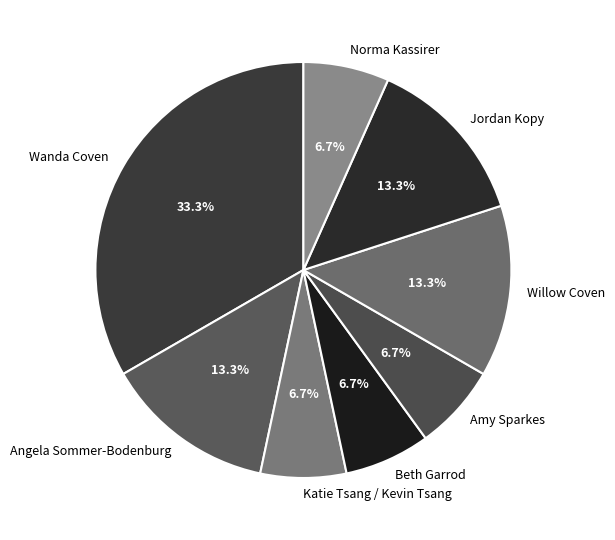

To the nearest percent, what is the difference between the largest and smallest slice percentages?

27%